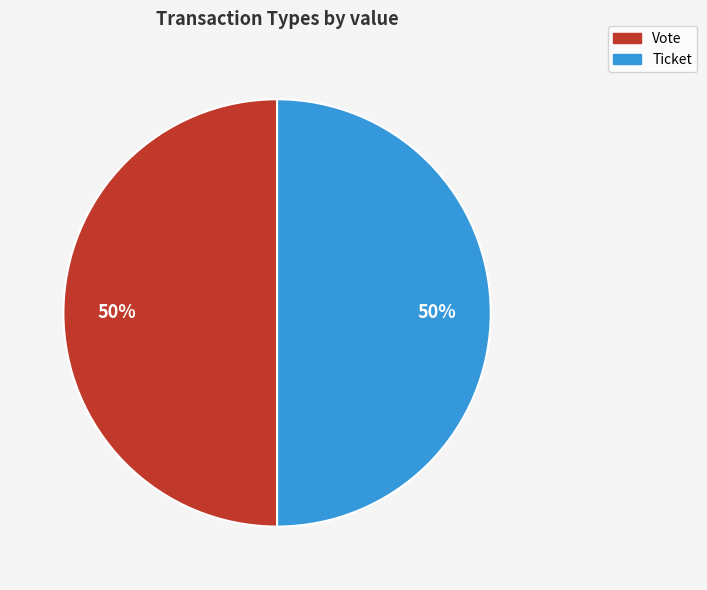

How many segments does this pie chart have?

2